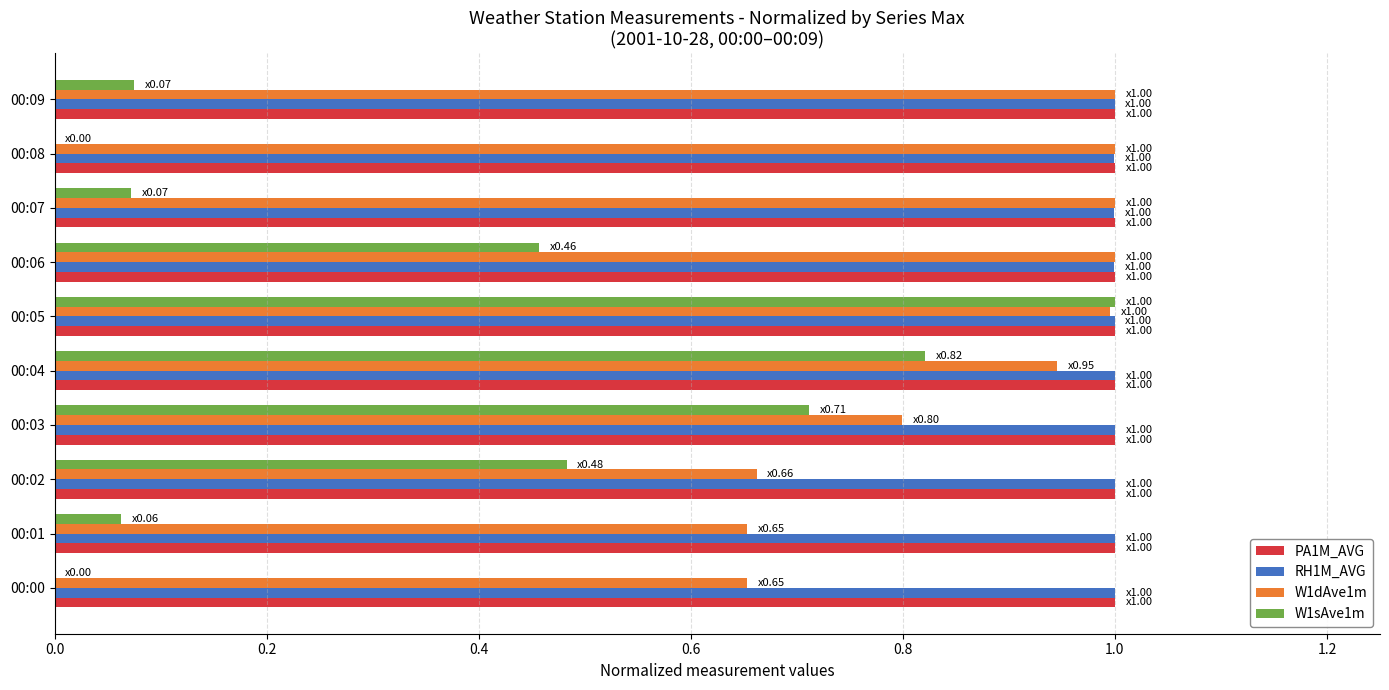

At which category is the sum across all series the highest?

00:05